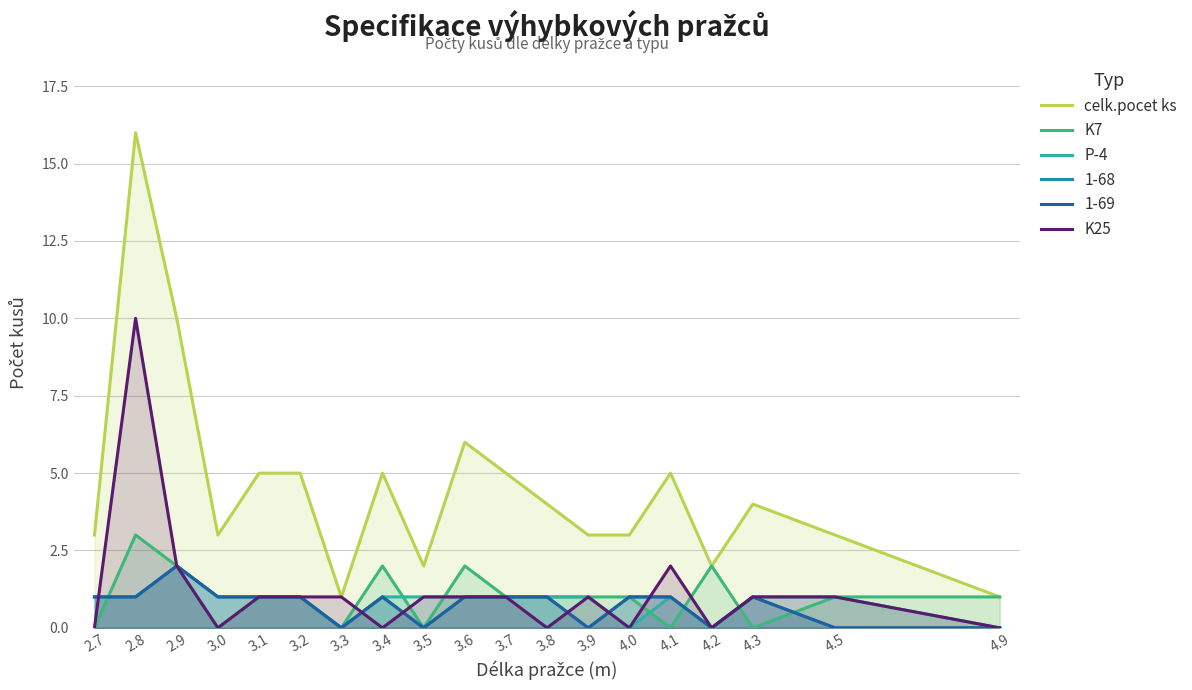

How many values in the P-4 series exceed 1?

1